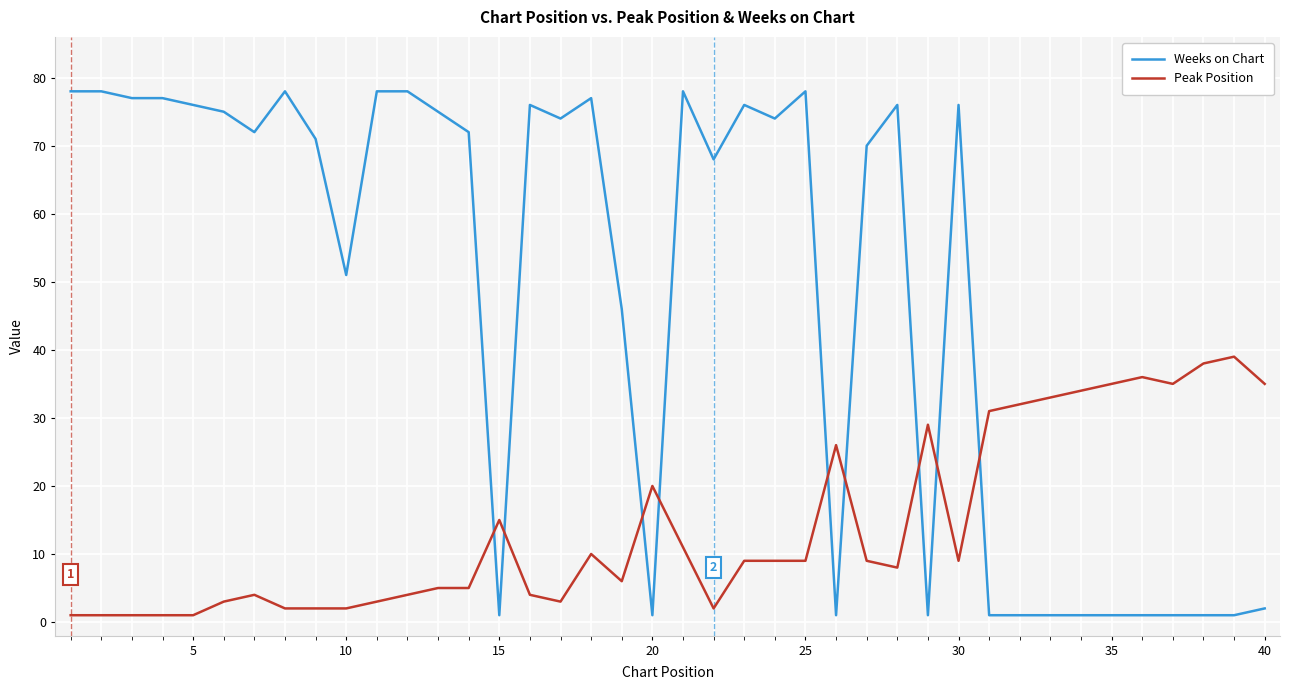

List the series in order of their peak value, lowest first.

Peak Position, Weeks on Chart